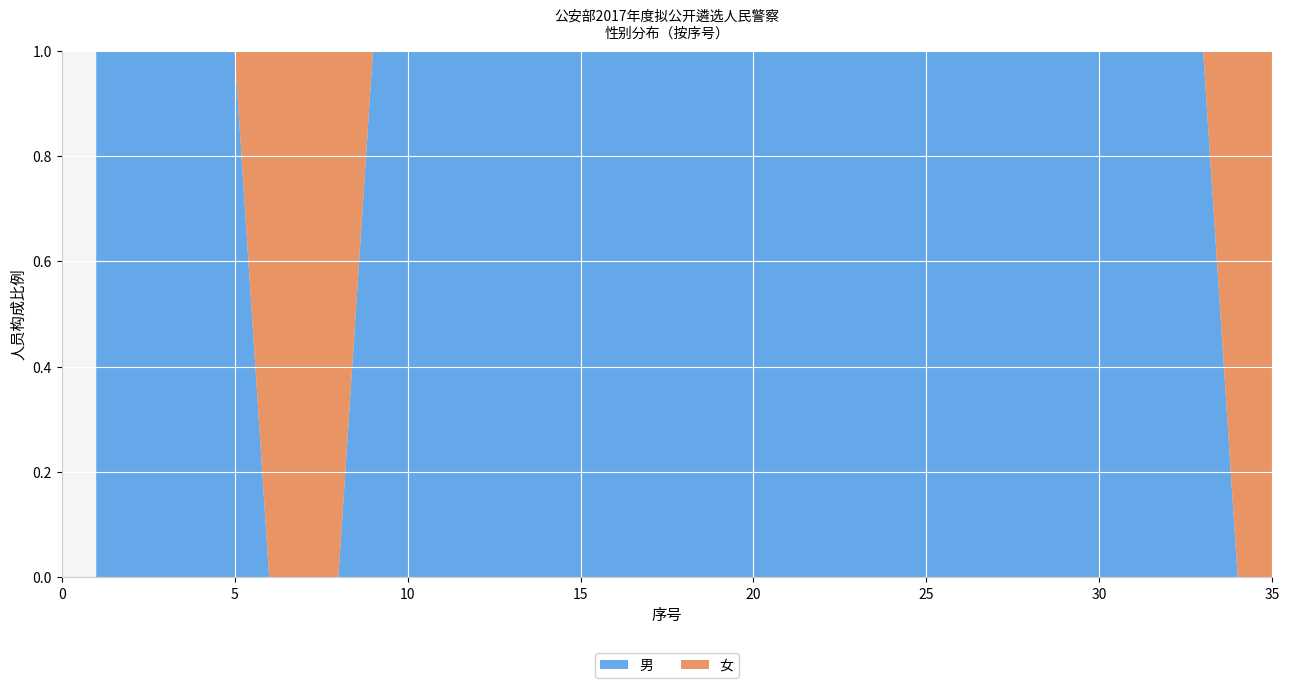

Reading left to right, what are all the values shown in this chart?

男: 1	1	1	1	1	0	0	0	1	1	1	1	1	1	1	1	1	1	1	1	1	1	1	1	1	1	1	1	1	1	1	1	1	0	0
女: 0	0	0	0	0	1	1	1	0	0	0	0	0	0	0	0	0	0	0	0	0	0	0	0	0	0	0	0	0	0	0	0	0	1	1